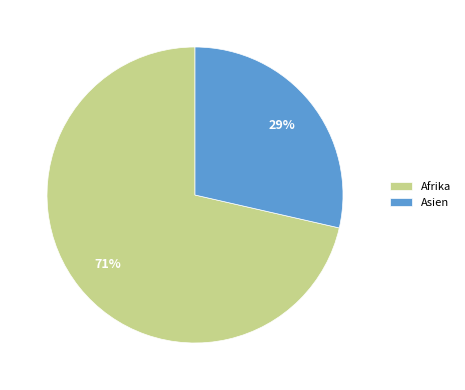

How many segments does this pie chart have?

2